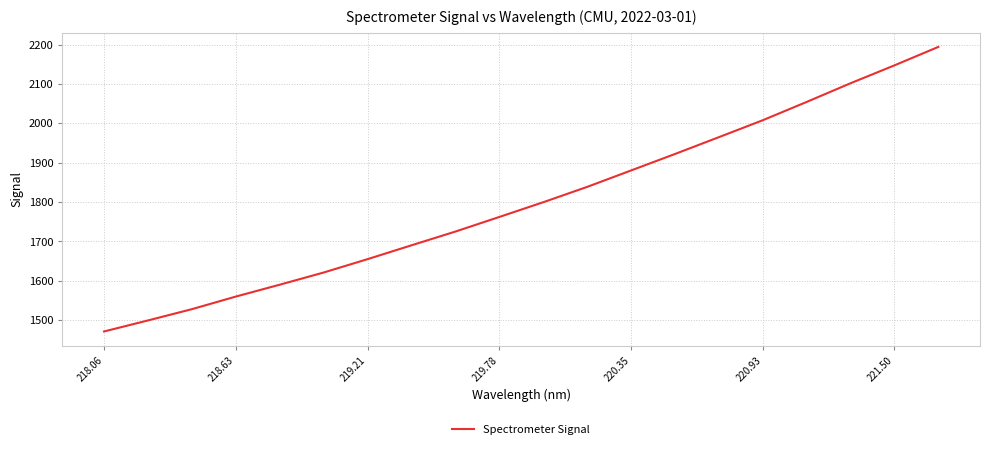

What is the minimum value shown in the chart?

1471.0